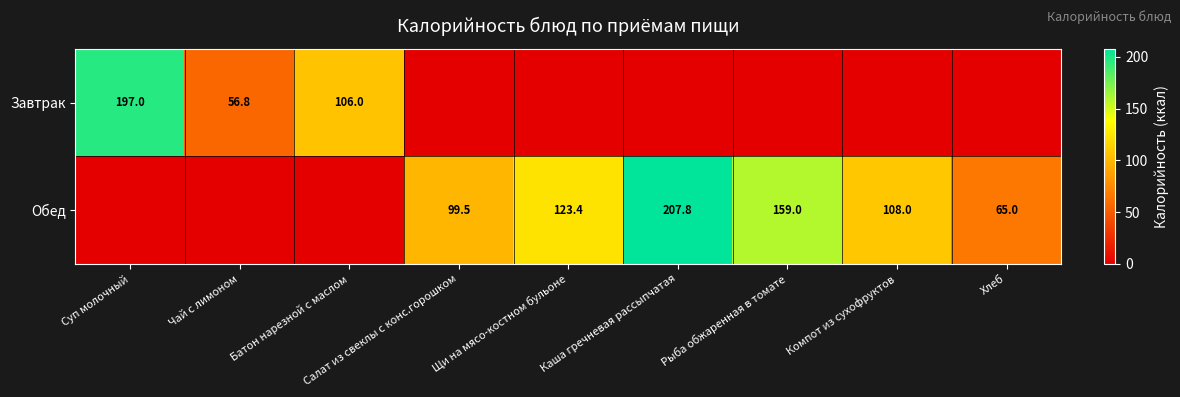

What is the difference between the Обед values at Каша гречневая рассыпчатая and Щи на мясо-костном бульоне?

84.4